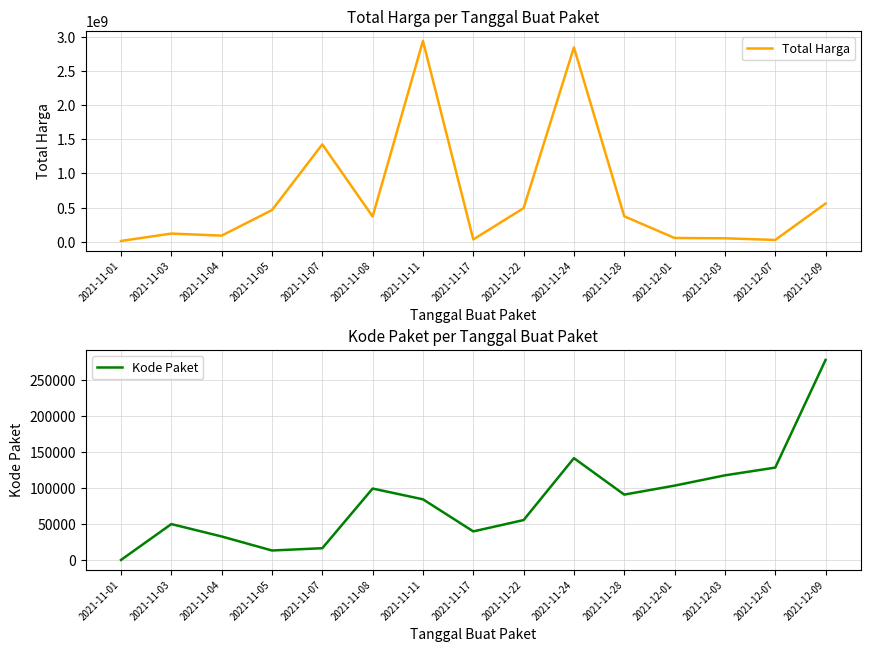

The Kode Paket series shows 50249 at 2021-11-03. True or false?

True